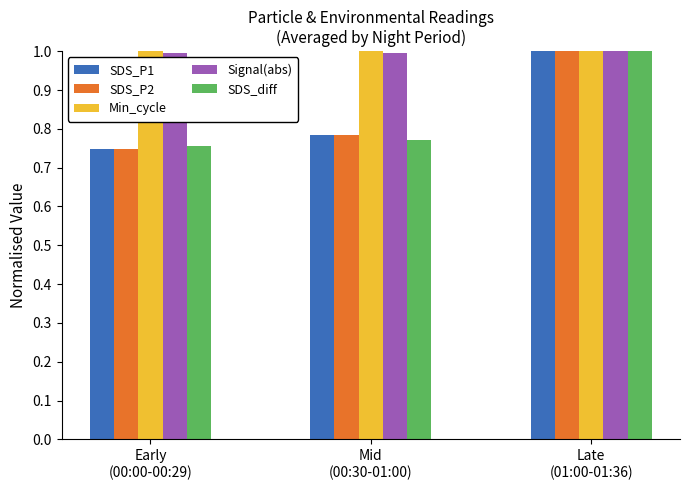

What is the minimum value for Signal(abs)?

1.0